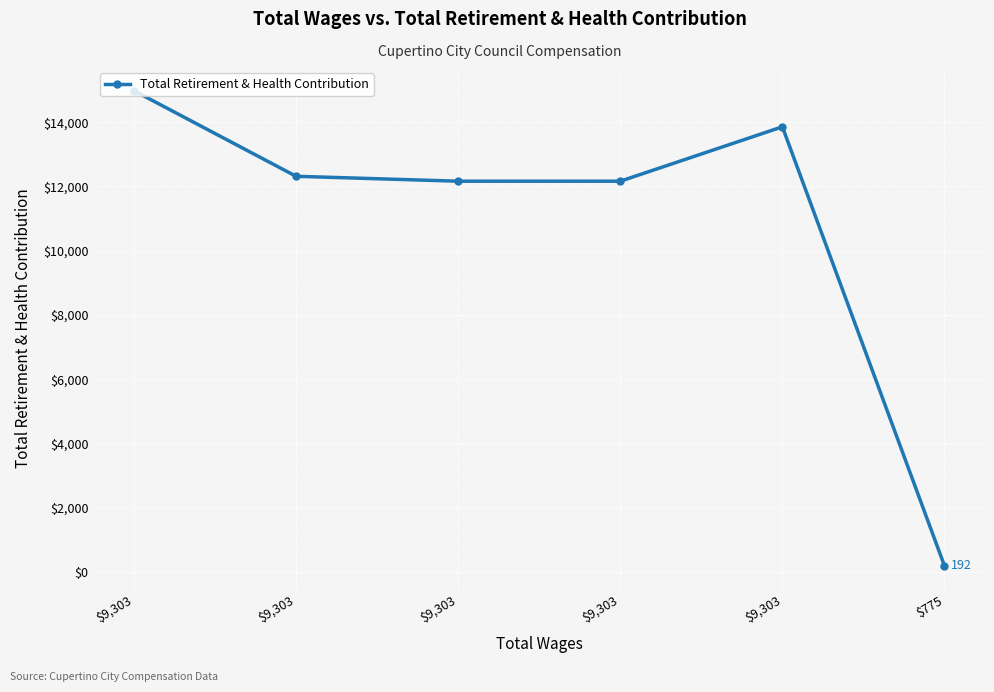

Count the number of categories in the chart.

6